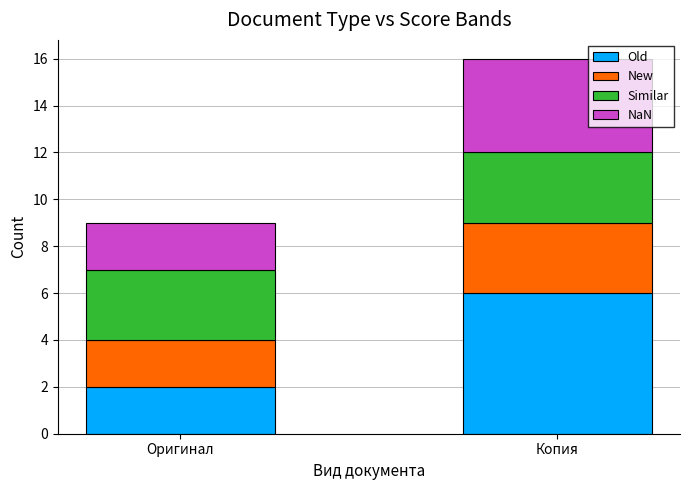

What is the difference between the maximum and minimum values in the Old series?

4